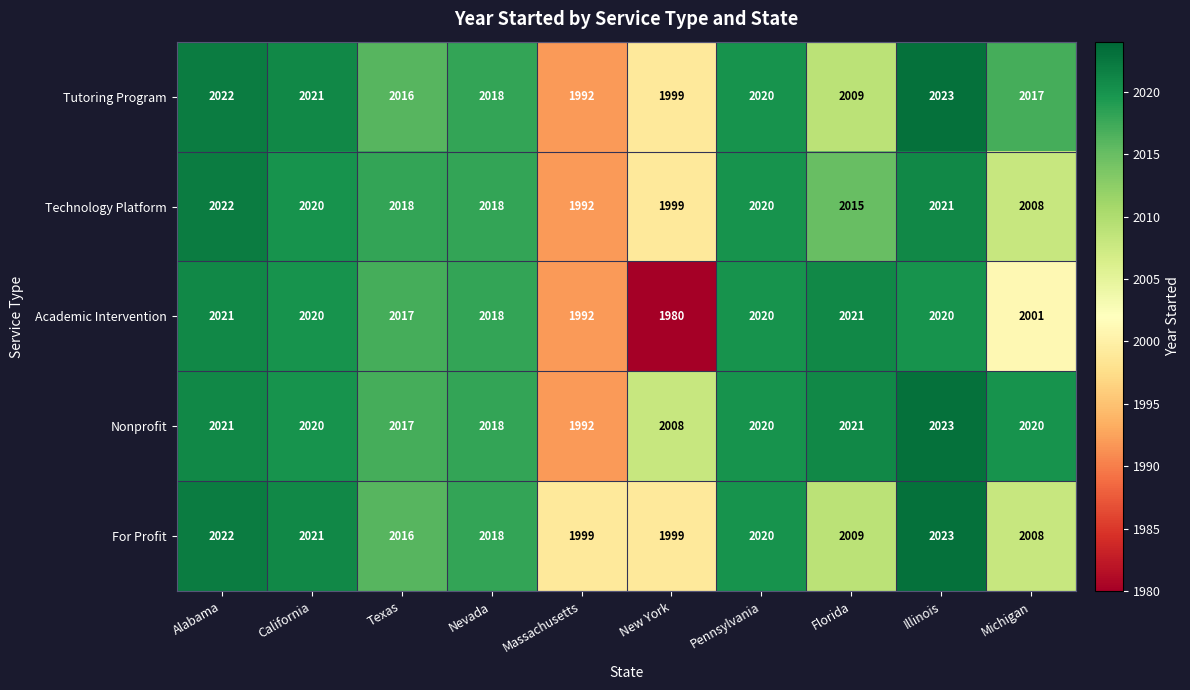

The value of For Profit at Massachusetts is 1999. True or false?

True